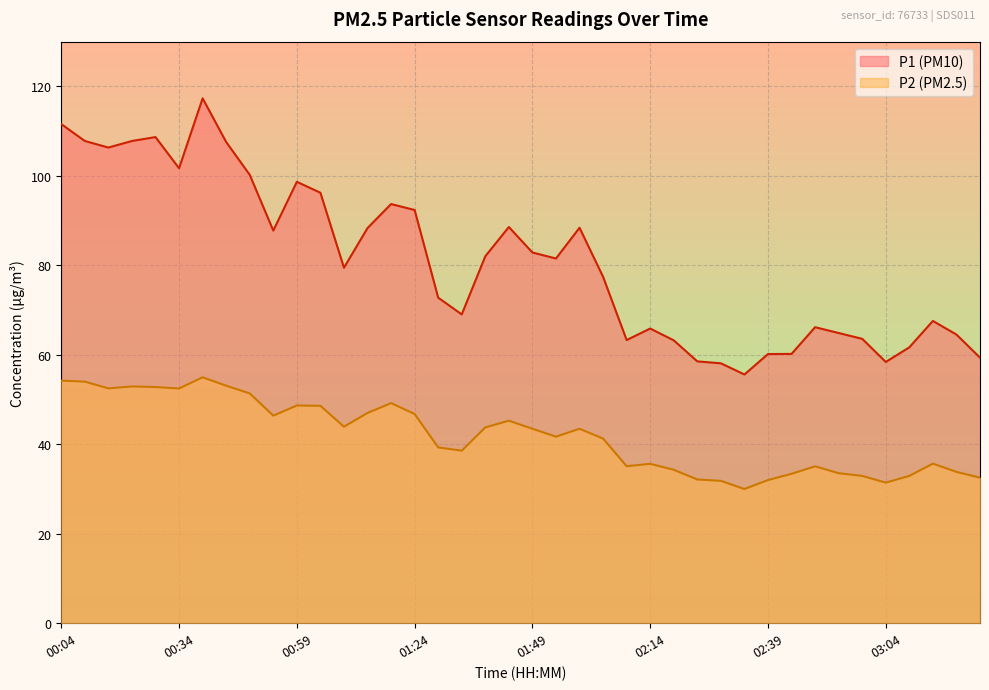

At how many categories does at least one series exceed 87?

17